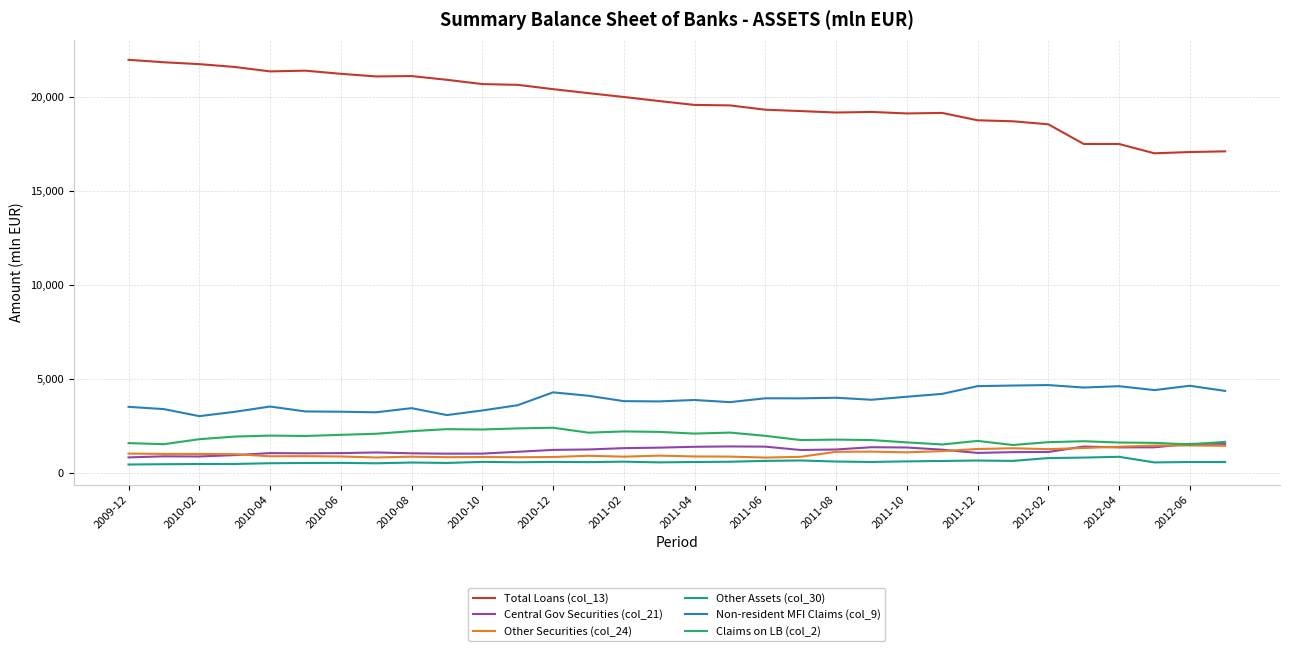

What is the lowest value of the Claims on LB (col_2) series?

1482.4